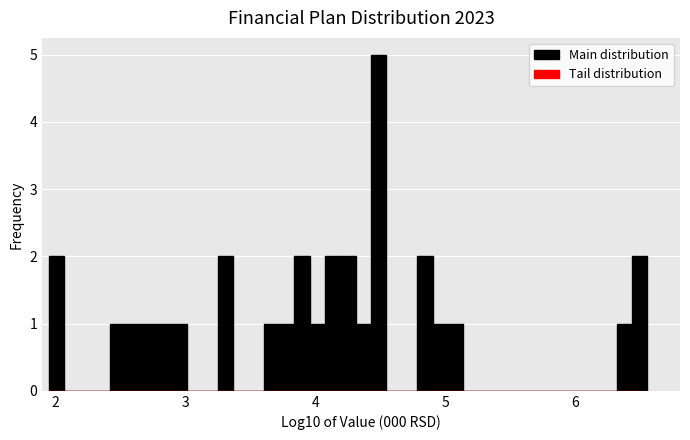

Around what value on the x-axis is the tallest bar? Give the approximate position of its centre, as read against the axis.

4.5